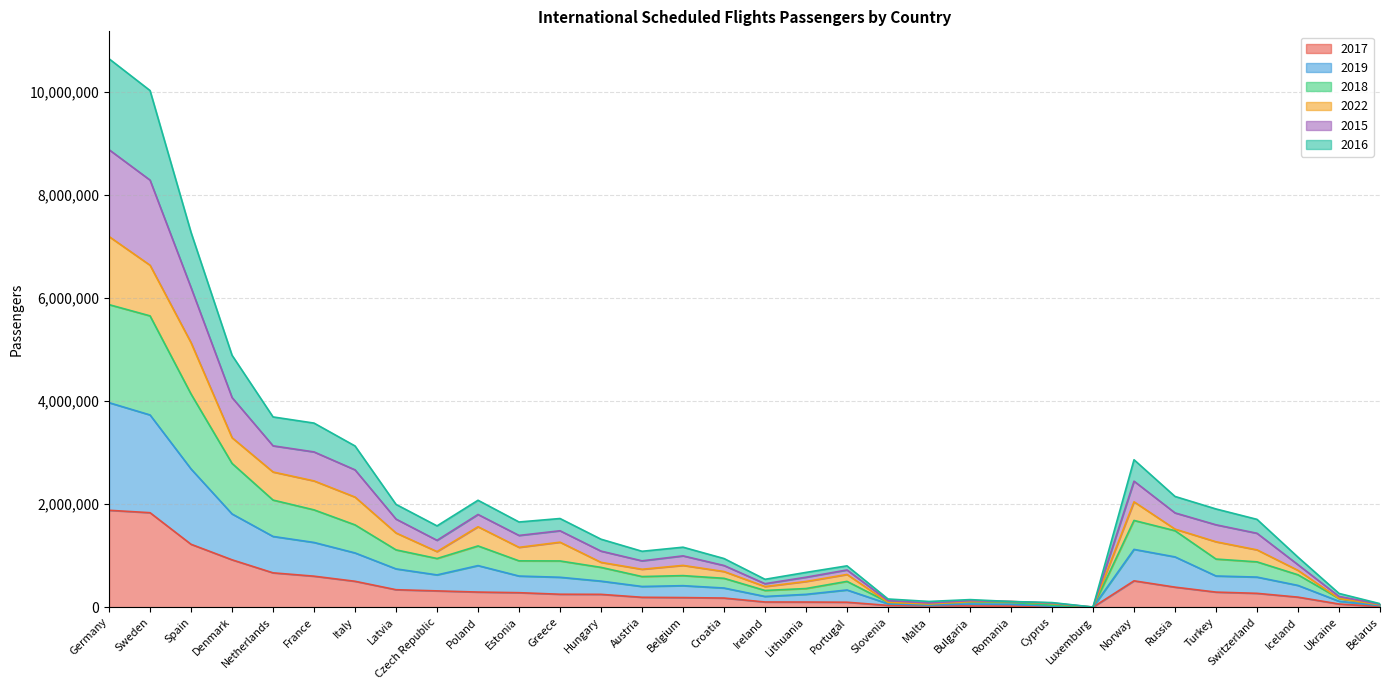

Where is the first local minimum for 2017?

Luxemburg